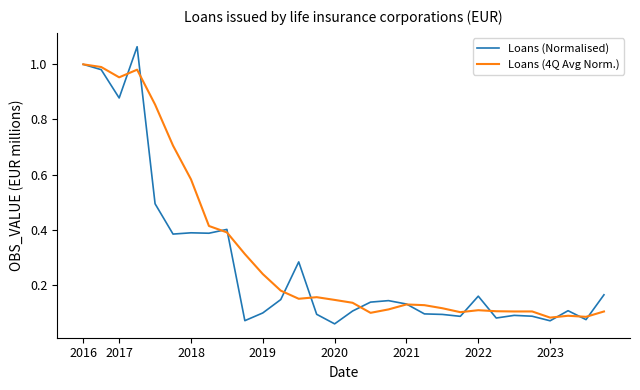

Which series has the largest range (max minus min)?

Loans (Normalised)